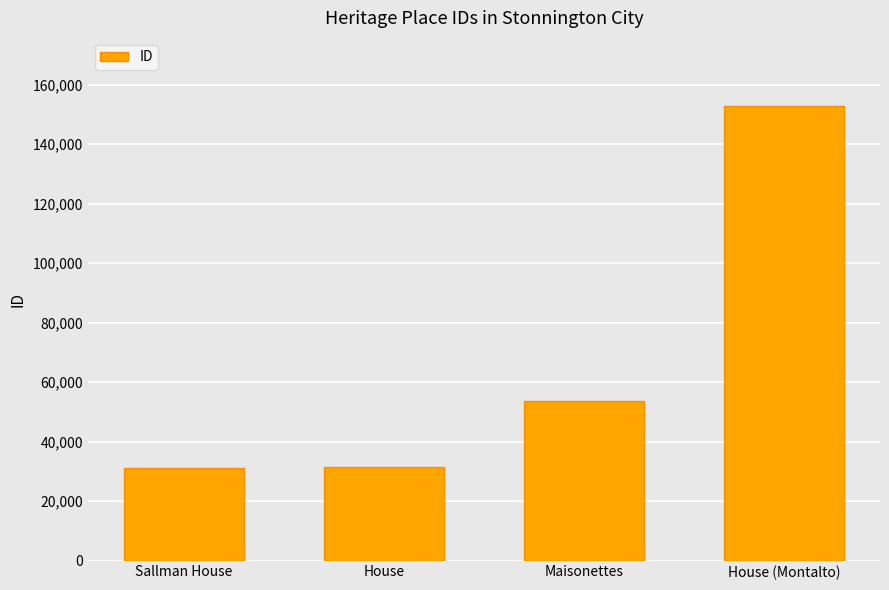

What is the label of the 3rd bar from the left?

Maisonettes